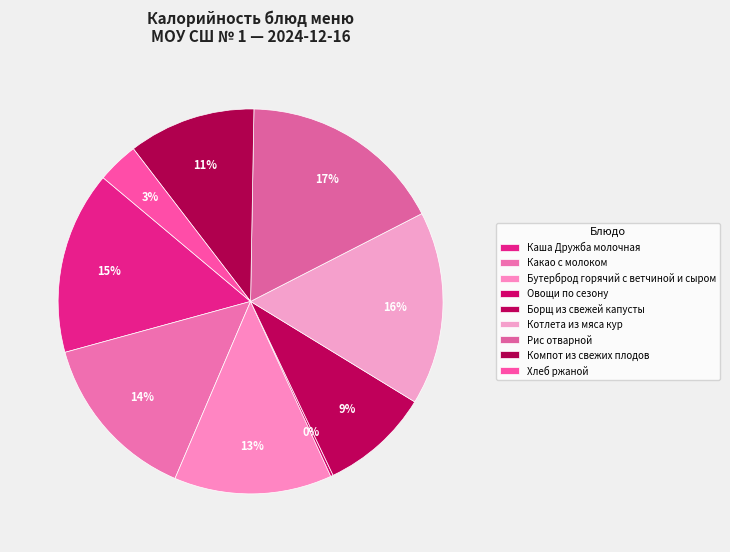

Rank the categories by value from highest to lowest.

Рис отварной, Котлета из мяса кур, Каша Дружба молочная, Какао с молоком, Бутерброд горячий с ветчиной и сыром, Компот из свежих плодов, Борщ из свежей капусты, Хлеб ржаной, Овощи по сезону